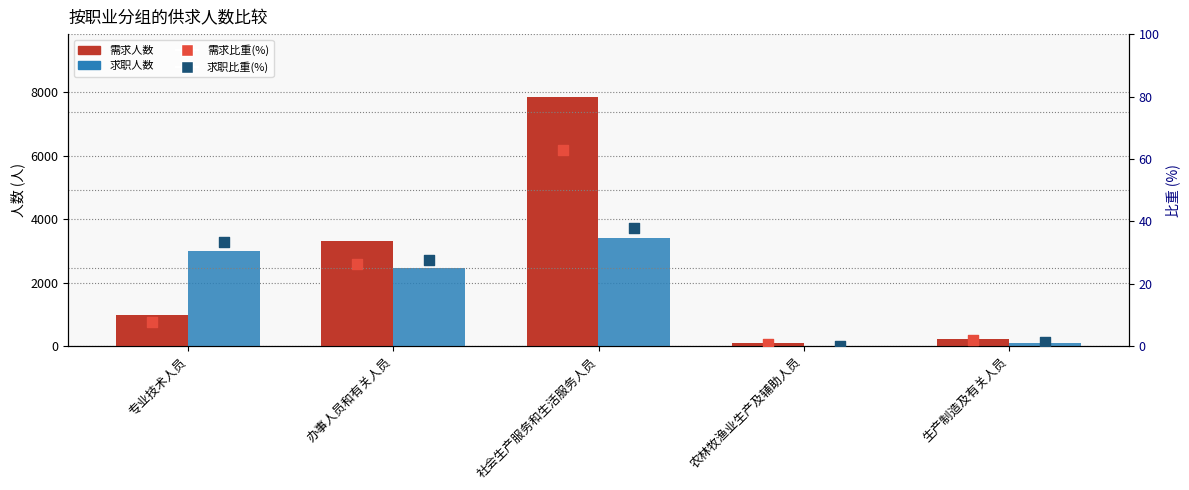

Which series has the largest total across all categories?

需求人数